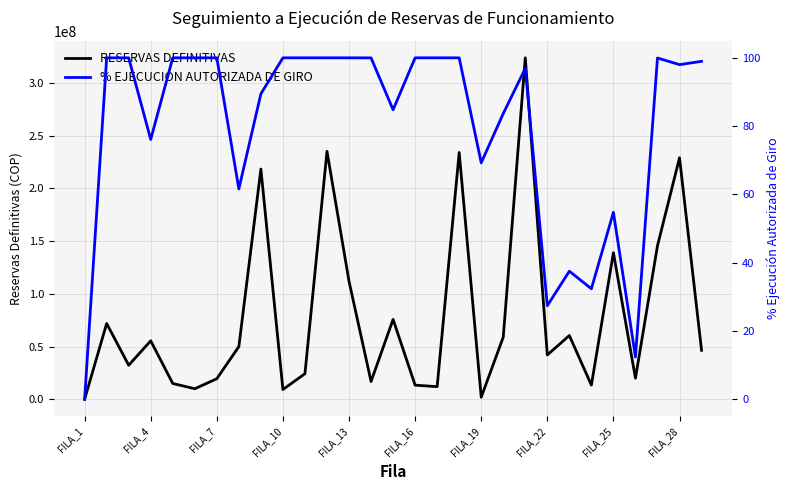

What is the maximum value shown in the chart?

323783486.0